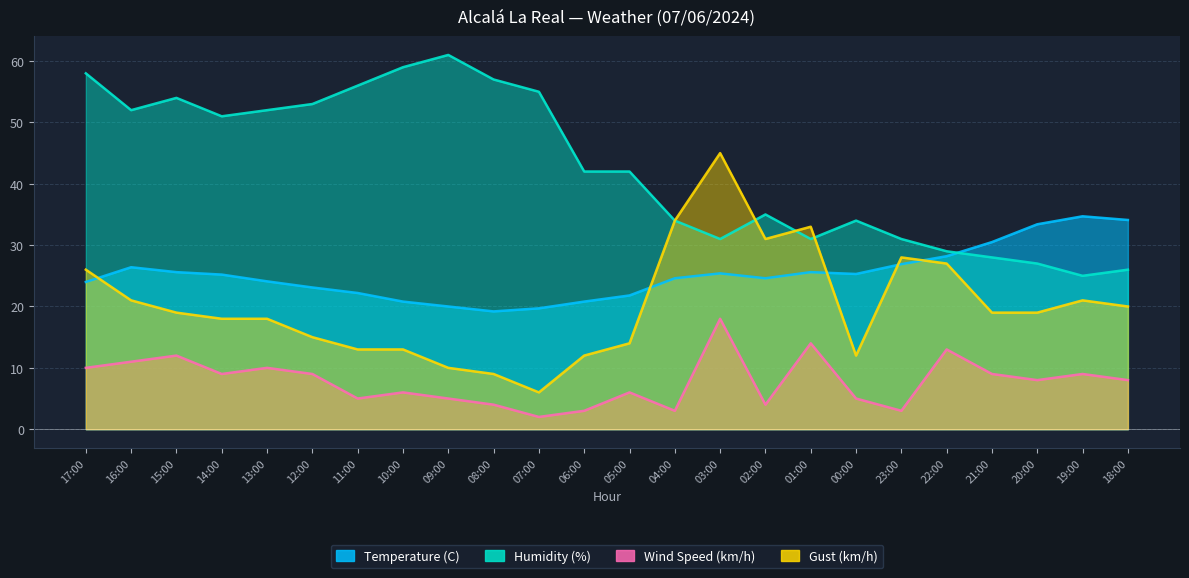

In Temperature (C), how many points are lower than both neighbors (excluding endpoints)?

3